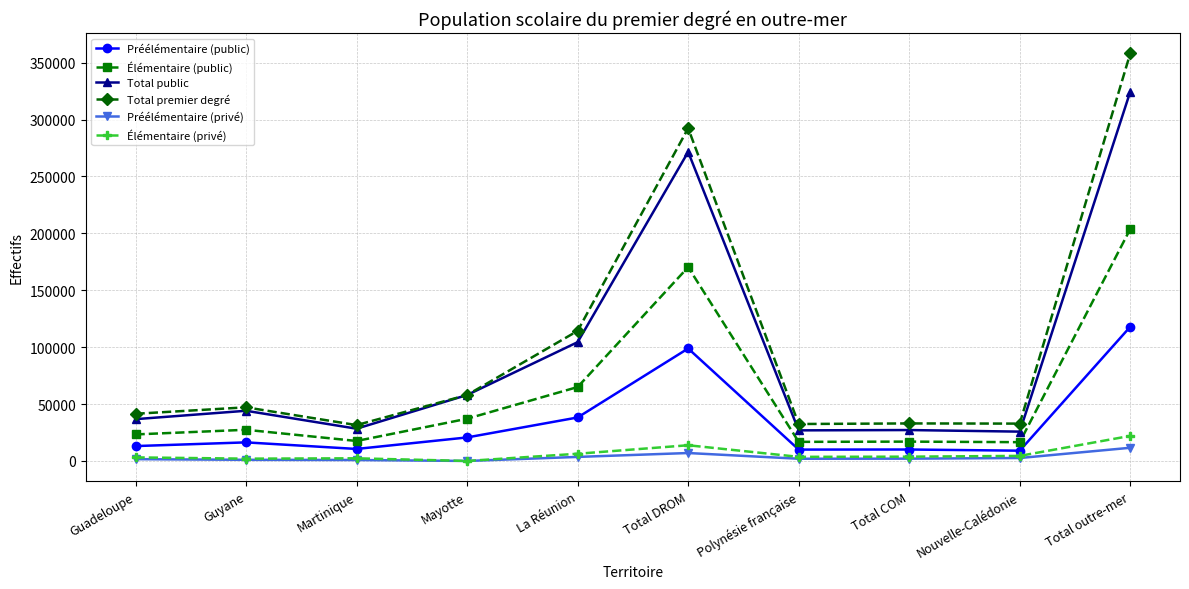

True or false: Élémentaire (privé) and Préélémentaire (public) cross at least once.

False